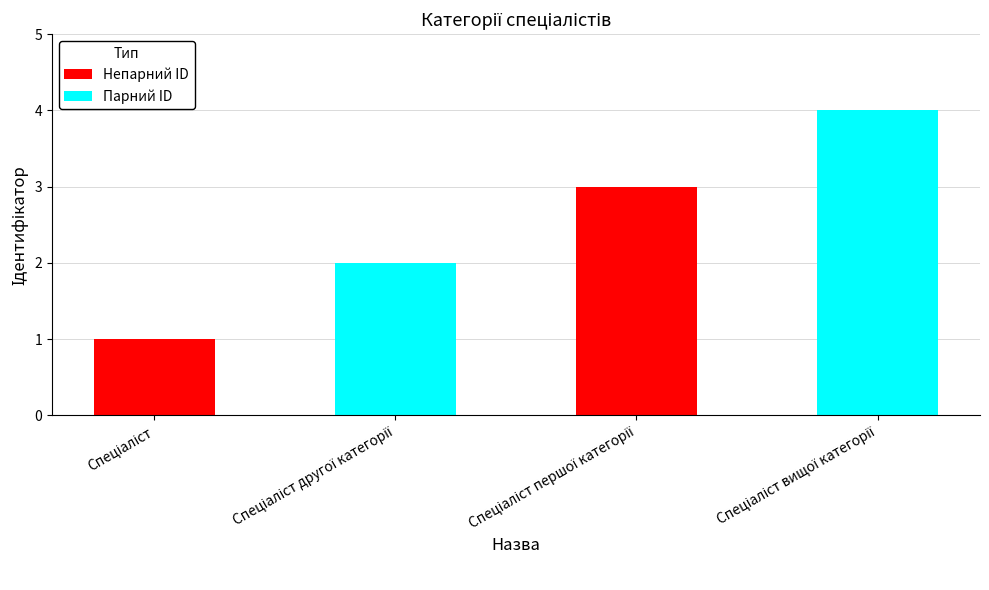

What is the difference between the maximum and minimum values?

3